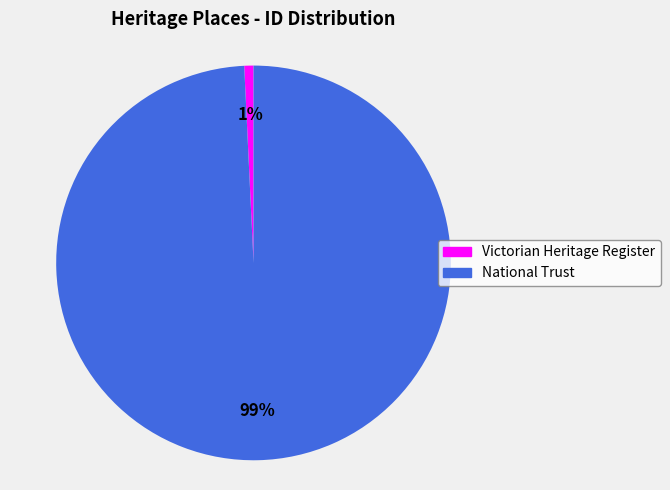

How many slices are in this pie chart?

2